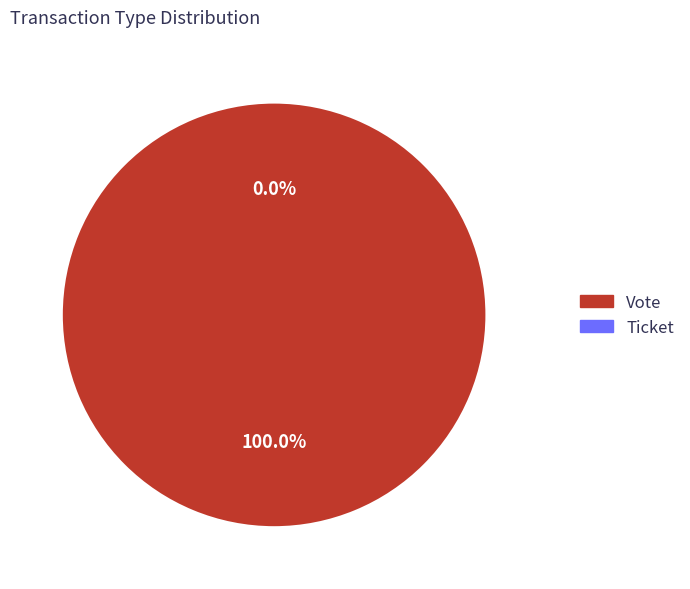

Which category has the smallest portion of the pie?

Ticket